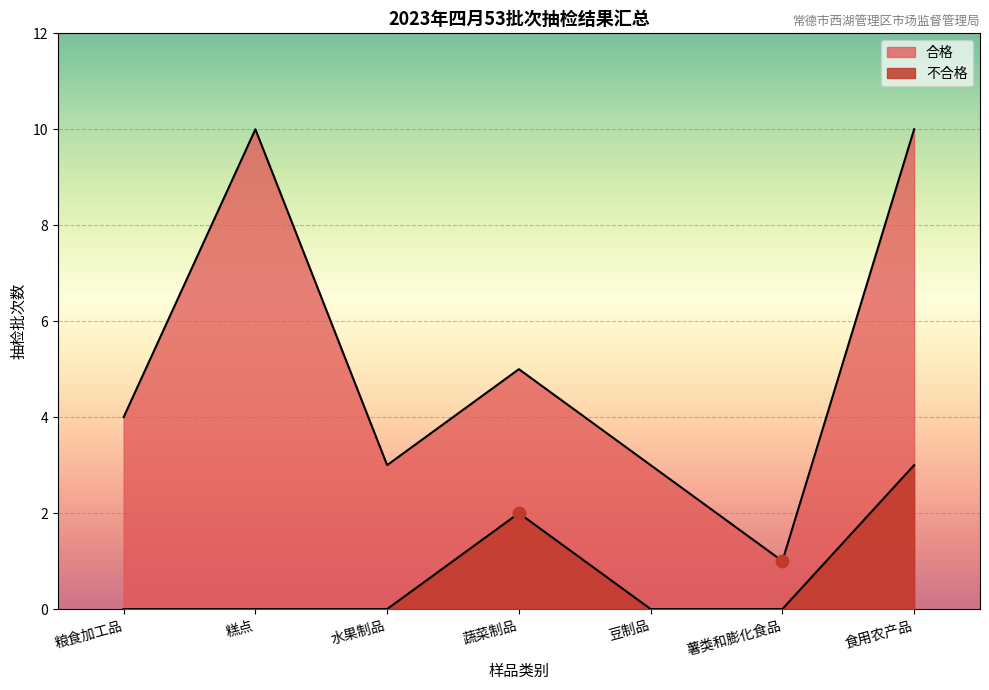

What are all the series names shown in the legend?

合格, 不合格